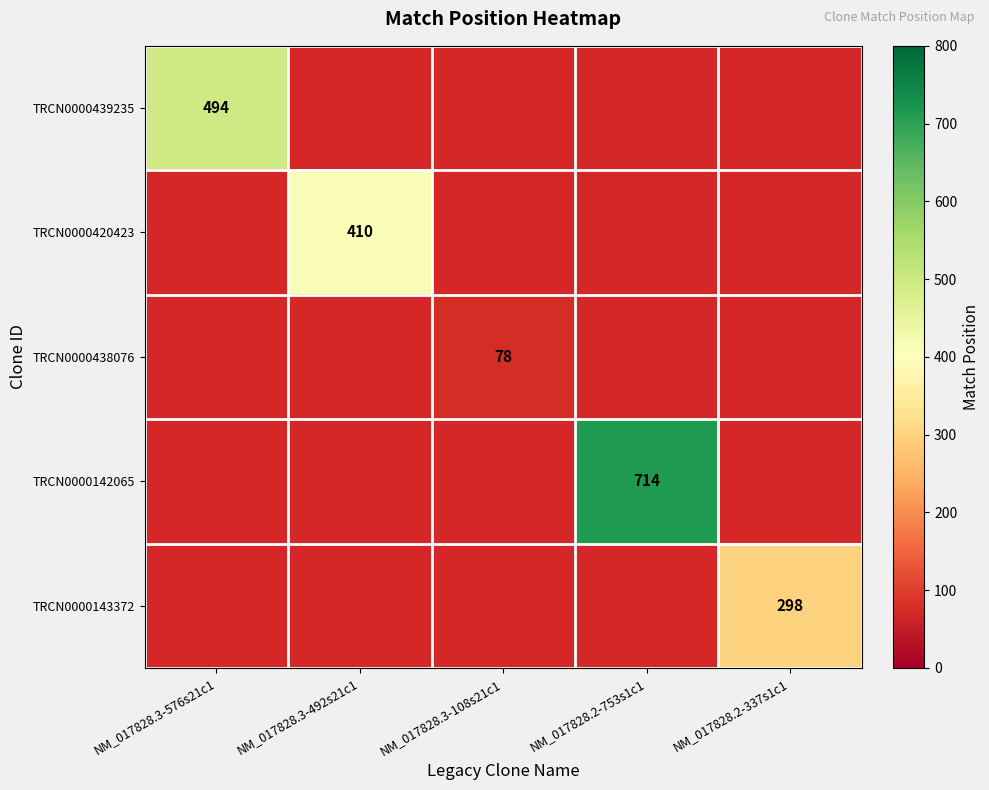

Is it true that TRCN0000439235 equals 686 at NM_017828.3-576s21c1?

False